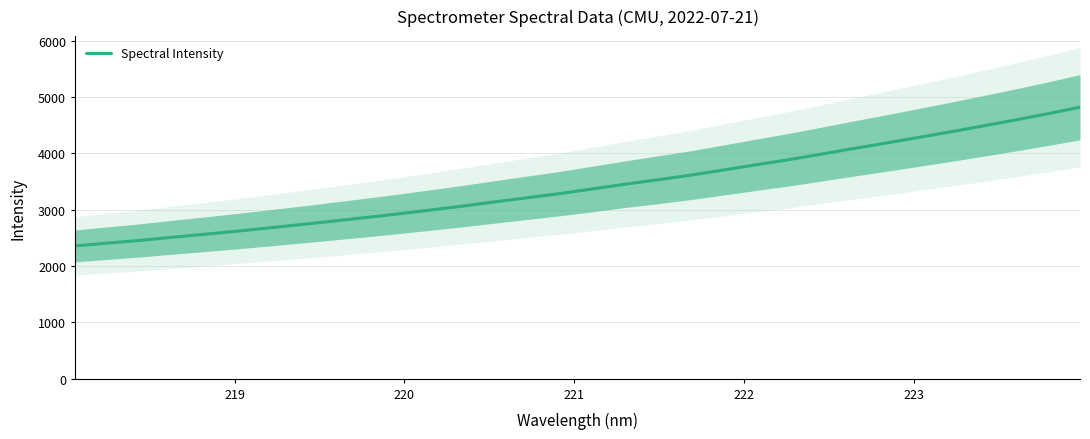

What is the value of the 14th point from the left?

3144.5